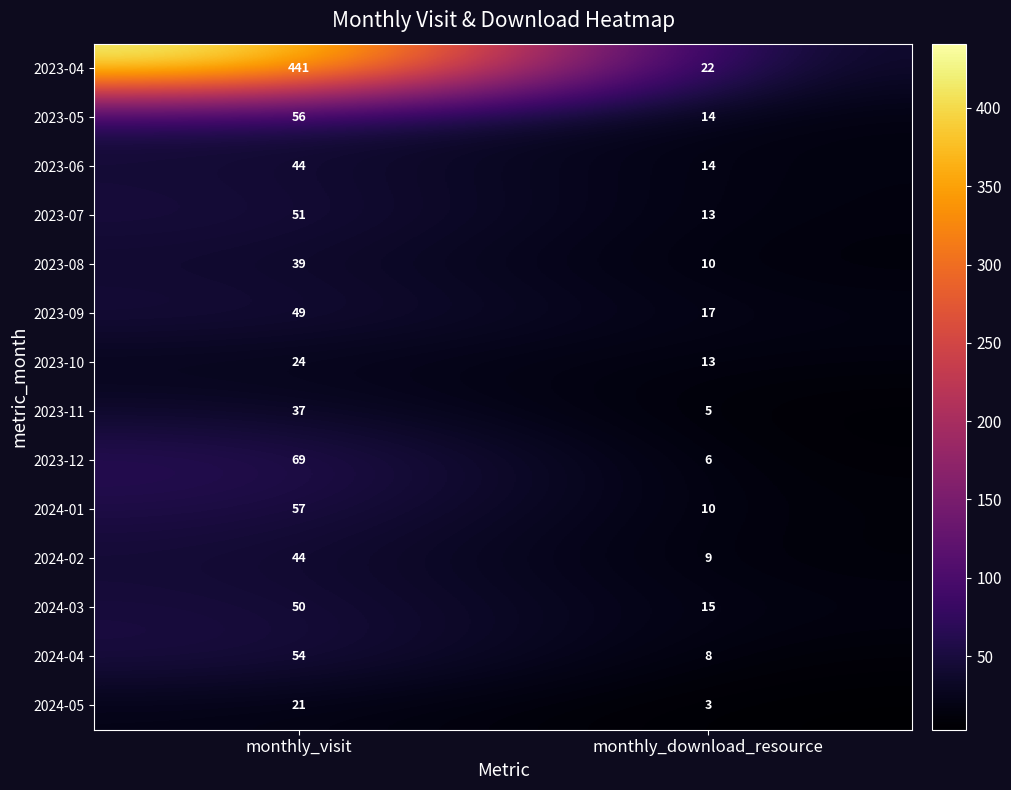

What is the difference between the 2023-12 values at monthly_download_resource and monthly_visit?

63